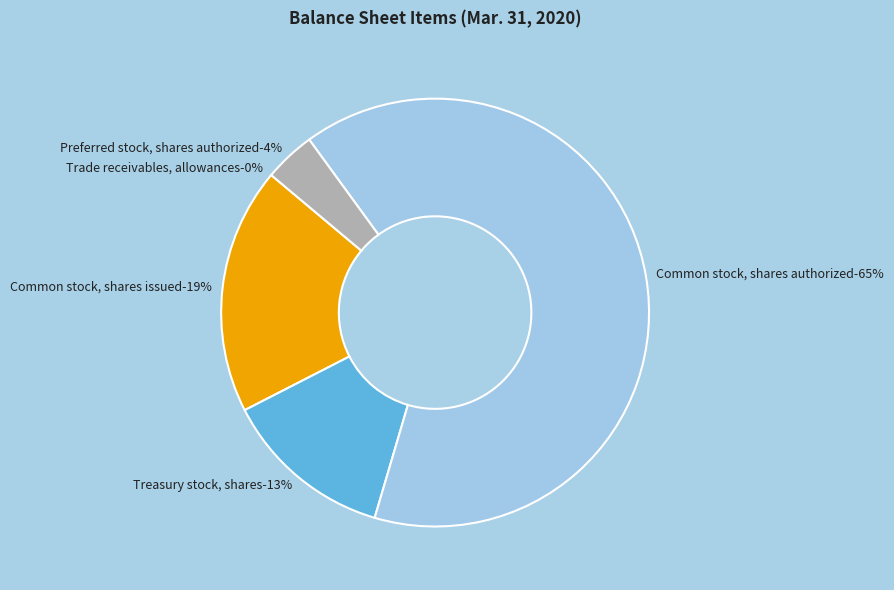

Approximately how many times larger is the value at Common stock, shares issued compared to Treasury stock, shares?

1.4